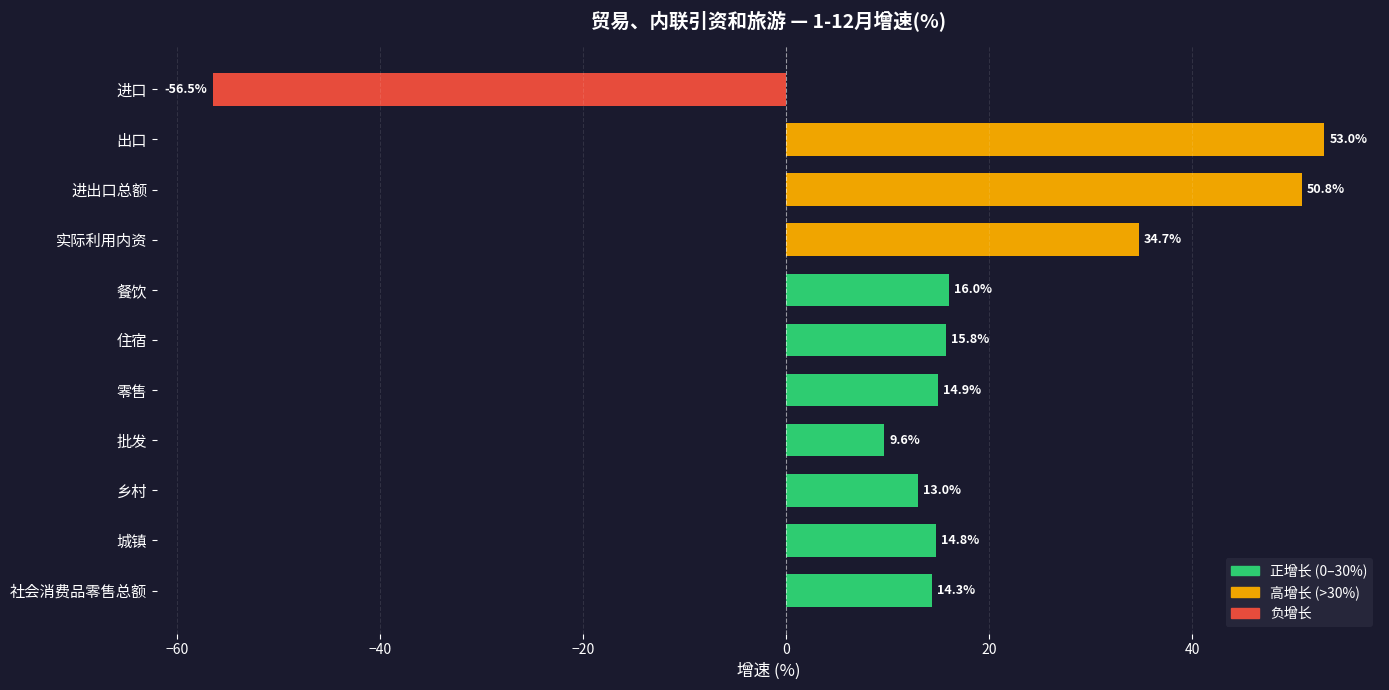

List the labels in order of value, largest first.

出口, 进出口总额, 实际利用内资, 餐饮, 住宿, 零售, 城镇, 社会消费品零售总额, 乡村, 批发, 进口